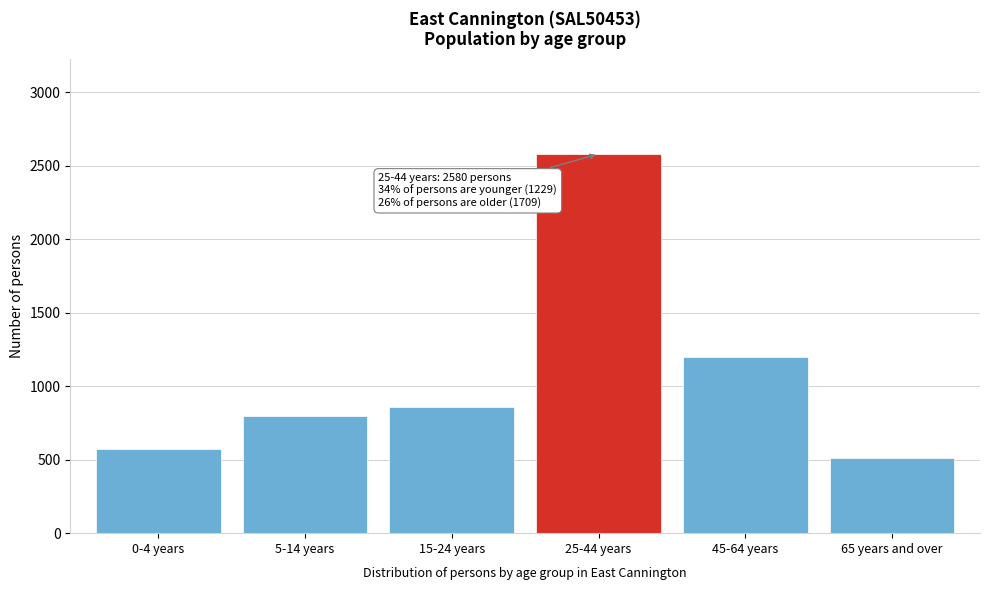

Reading right to left, transcribe all the data shown in this chart.

513	1196	2580	858	795	576